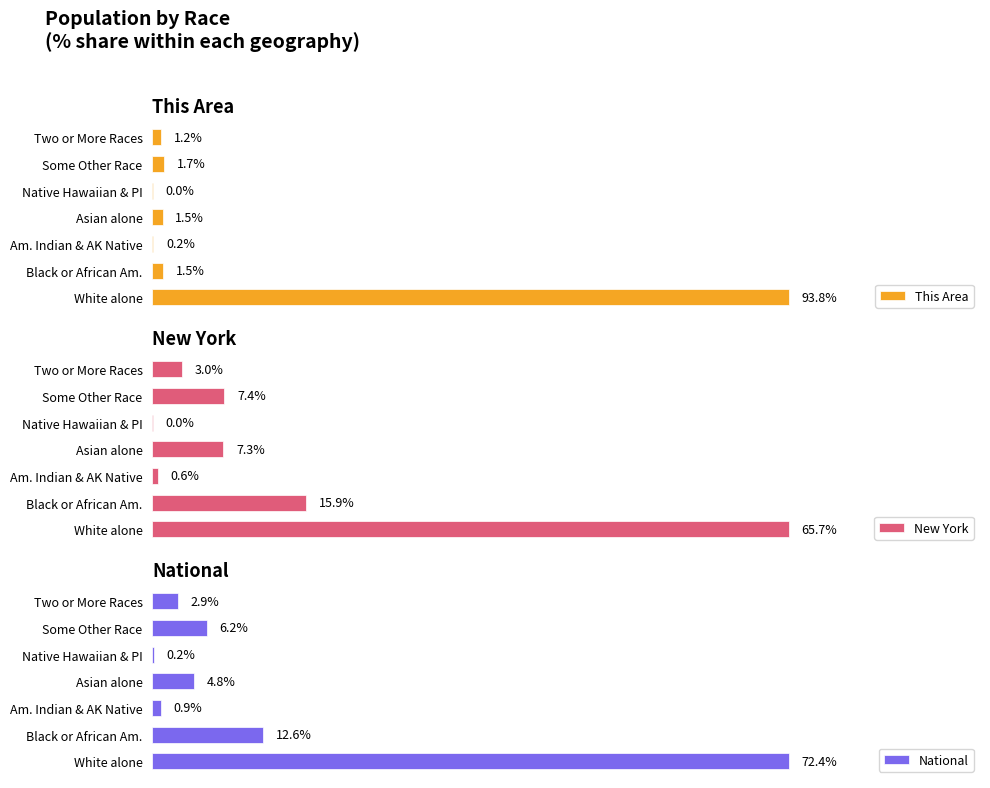

What is the difference between the second highest and minimum values in the National series?

12.4